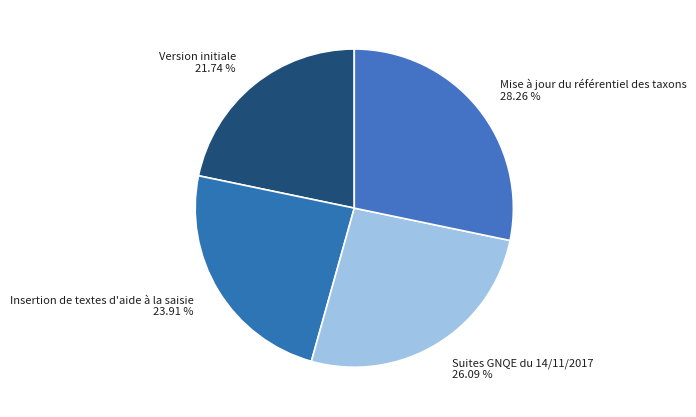

Is it true that Insertion de textes d'aide à la saisie is 36% of the pie?

False